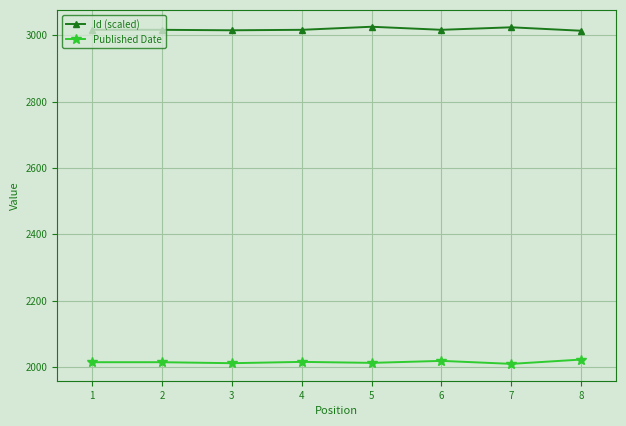

What is the value of the Id (scaled) point at the 5th from the left?

3025.2